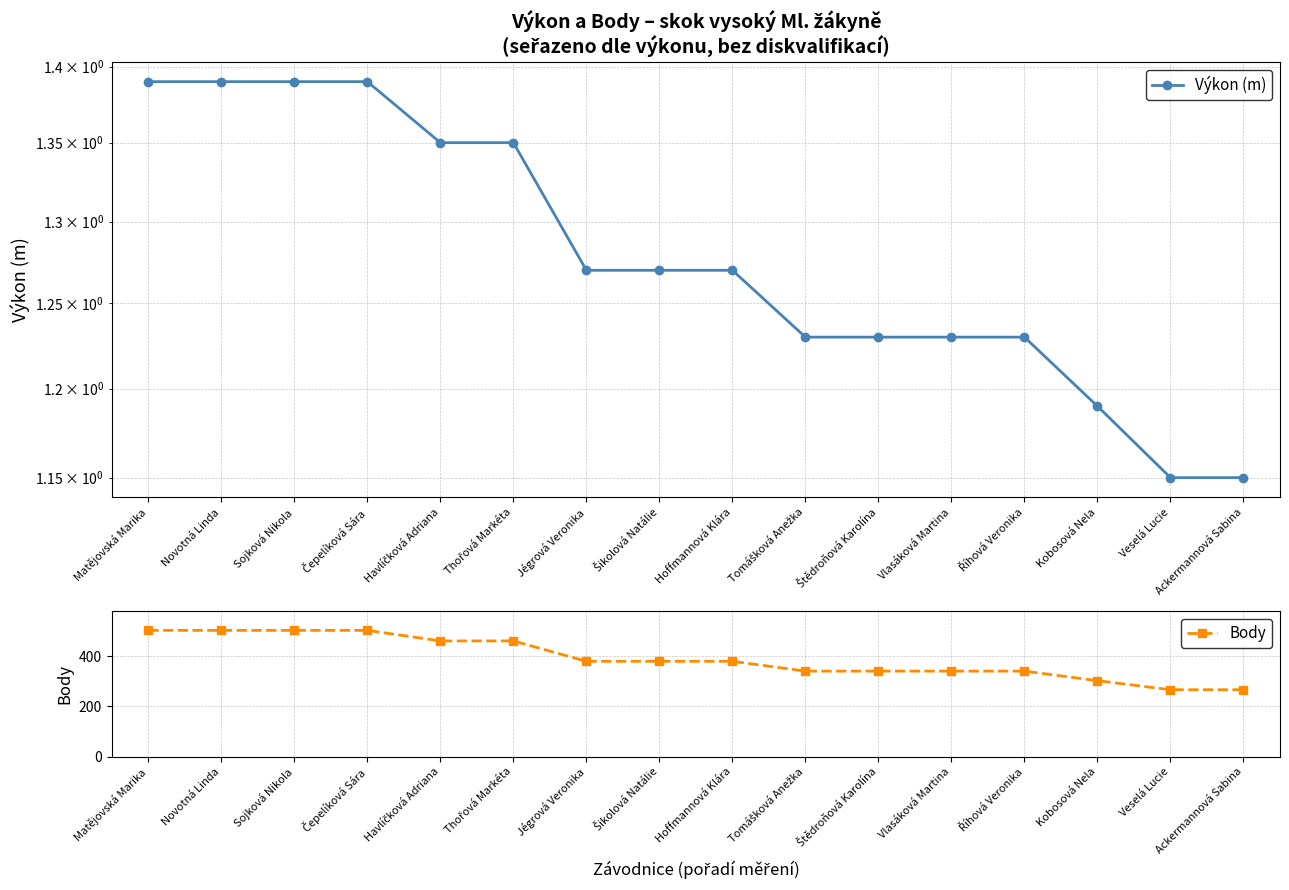

Does the chart have visible grid lines?

Yes